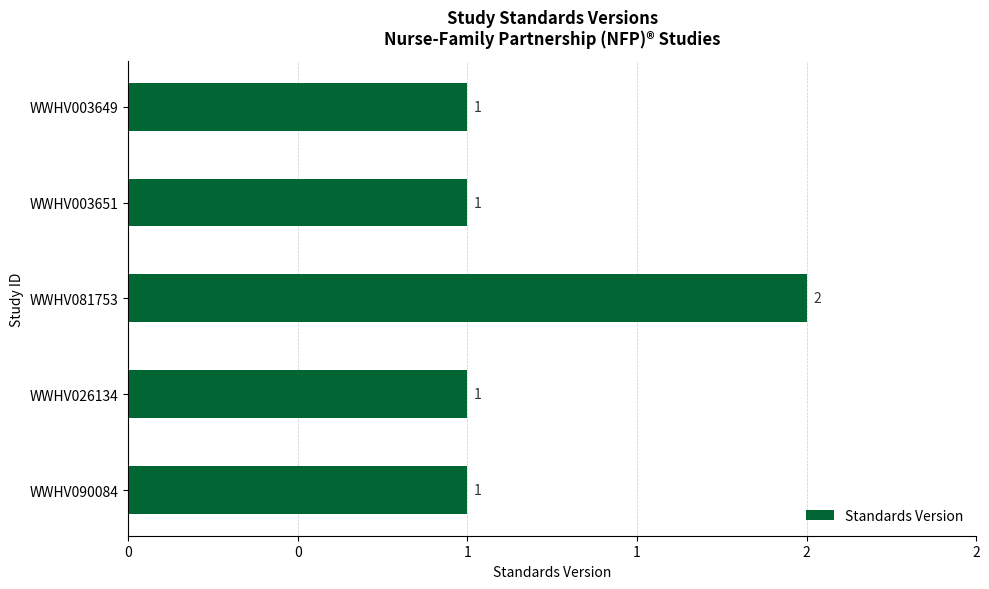

Does the chart contain any negative values?

No